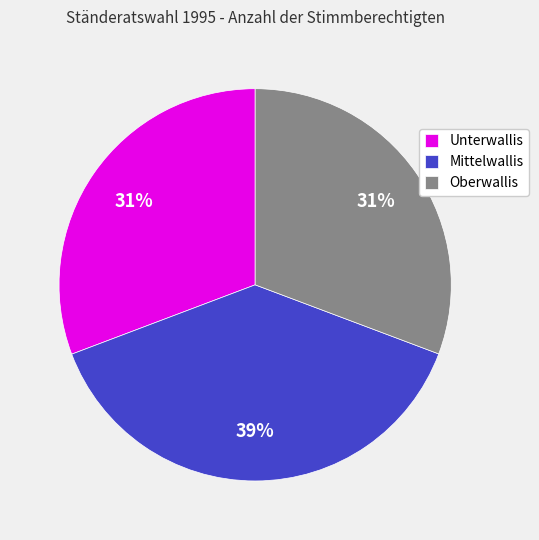

The Mittelwallis slice represents 49% of the pie. True or false?

False